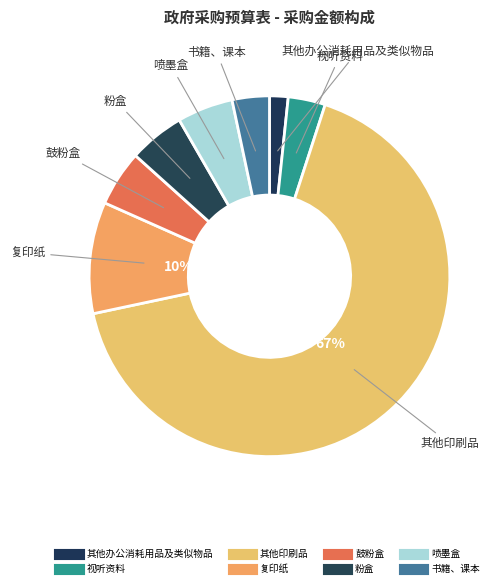

Is it true that 其他办公消耗用品及类似物品 is 16% of the pie?

False